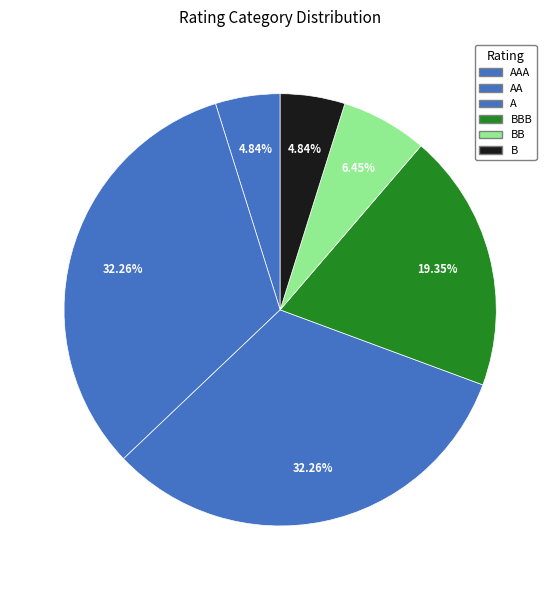

Rank the categories by value from highest to lowest.

AA, A, BBB, BB, AAA, B